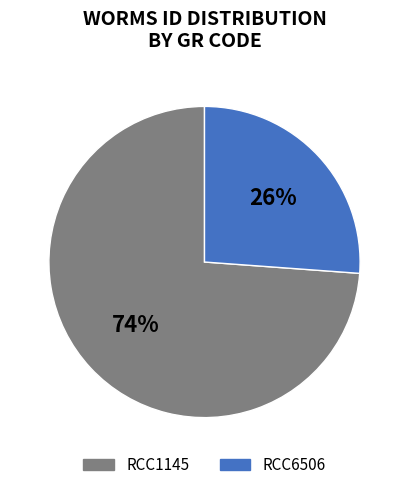

Between RCC1145 and RCC6506, which is larger?

RCC1145